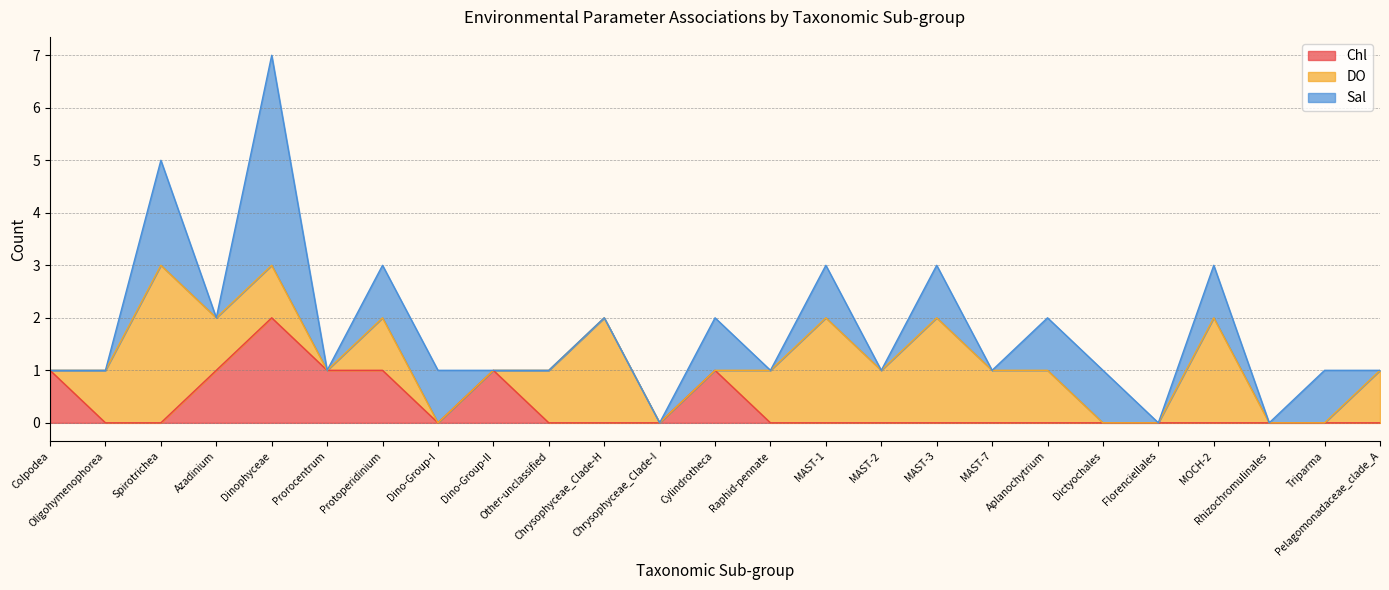

Which series has the largest range (max minus min)?

Sal